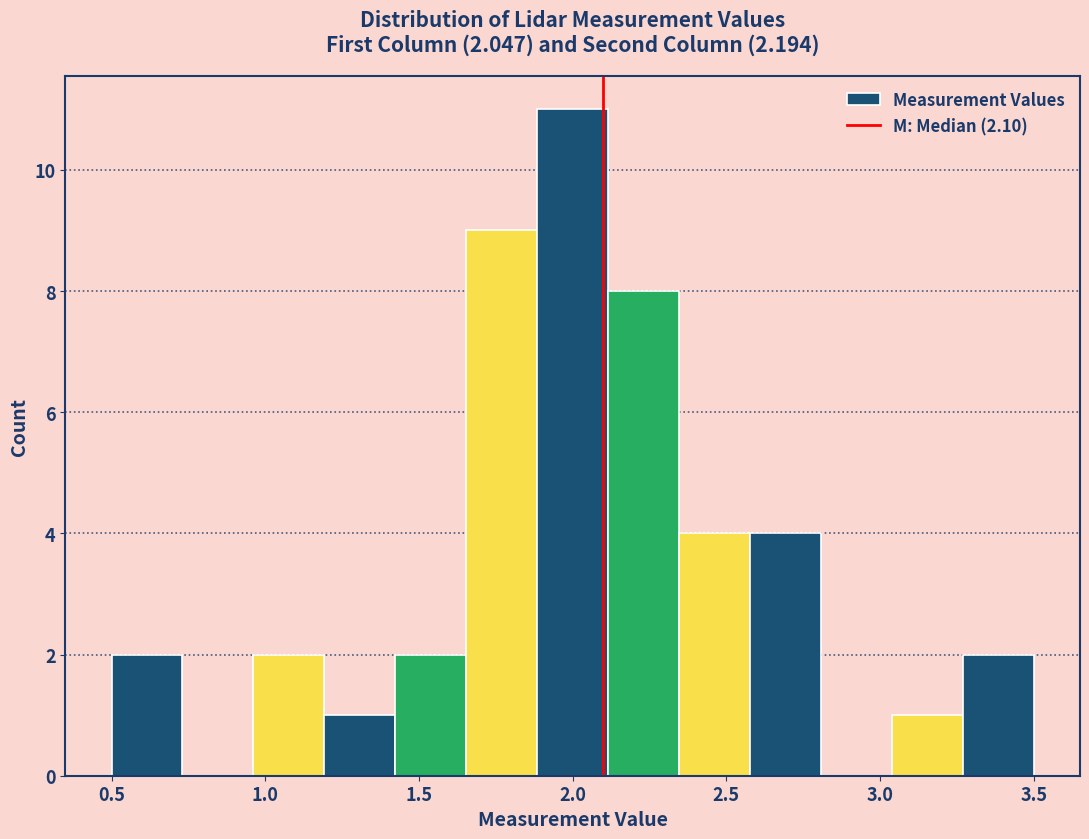

Over which range of the x-axis is the bar tallest?

1.90 to 2.10